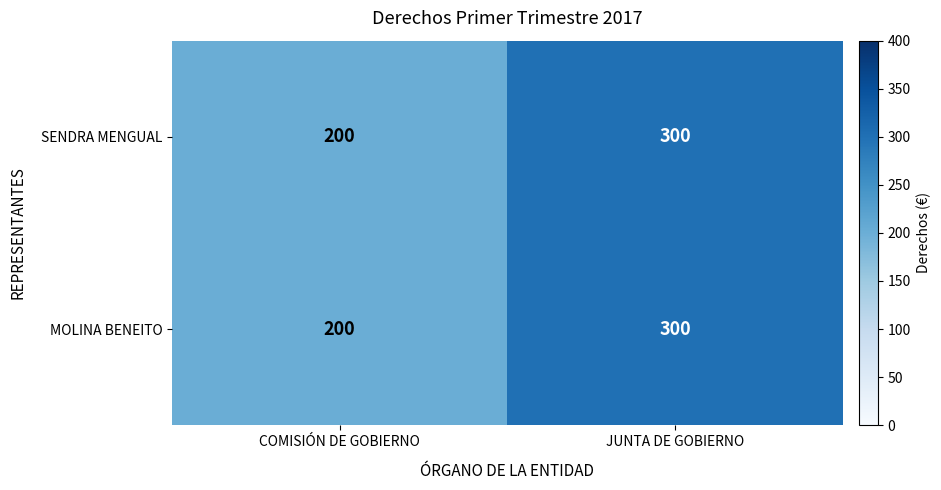

The value of SENDRA MENGUAL at JUNTA DE GOBIERNO is 300. True or false?

True